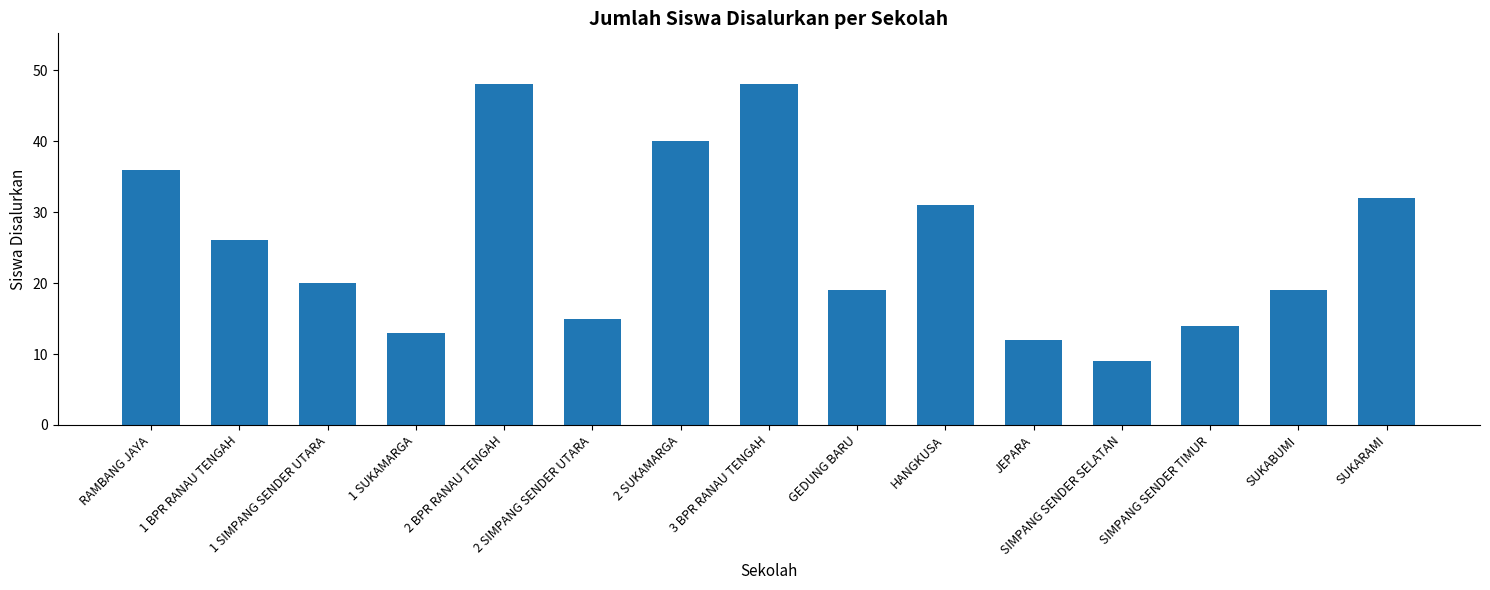

What is the label of the 4th bar from the left?

1 SUKAMARGA